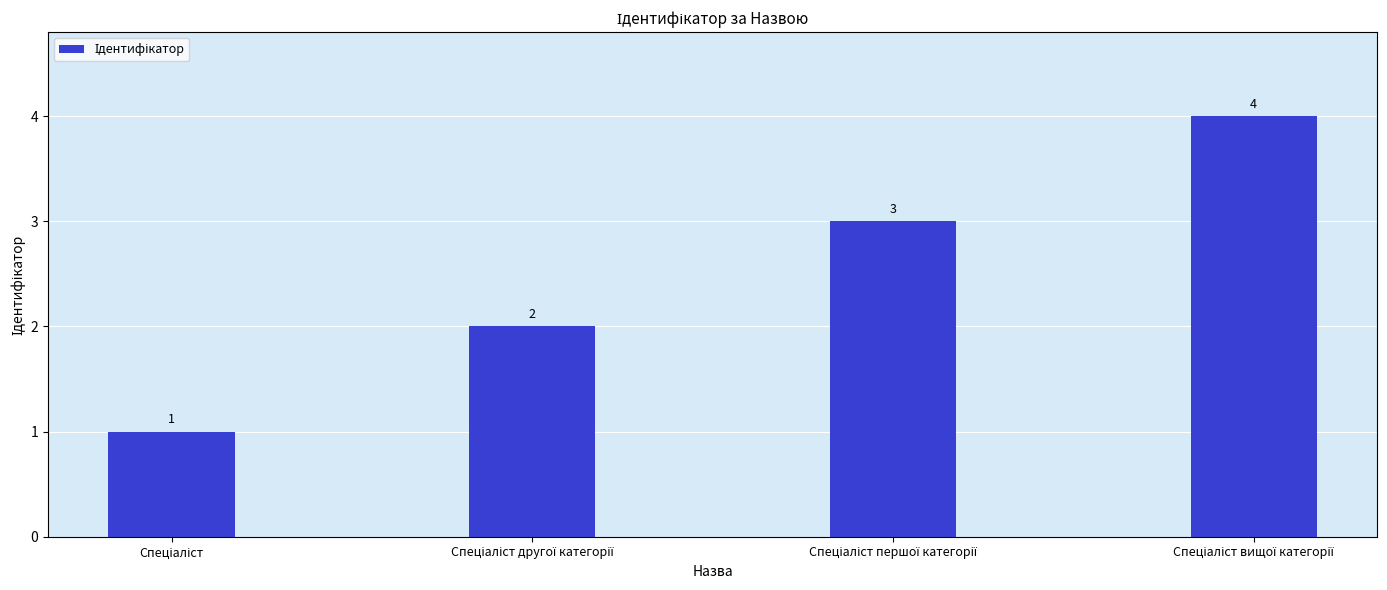

Count the values in the range 2 to 4.

3